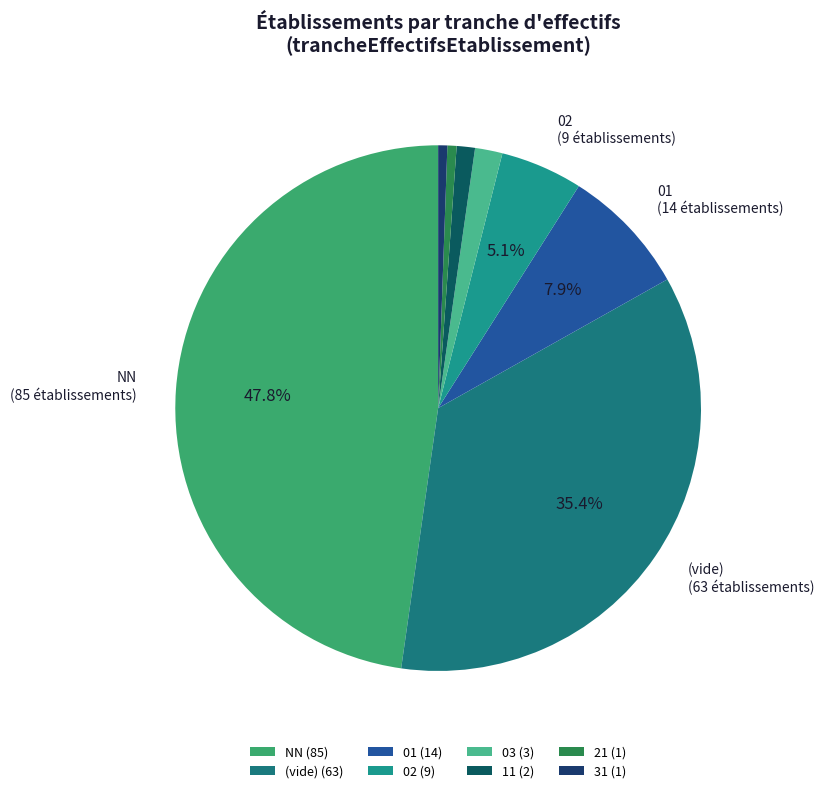

Count the number of slices in the pie.

8